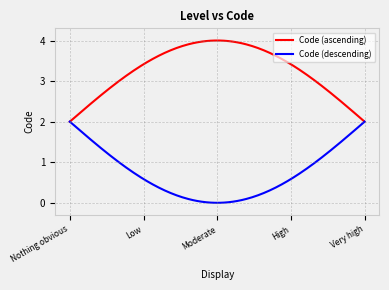

List the series in order of their overall mean, highest first.

Code (ascending), Code (descending)